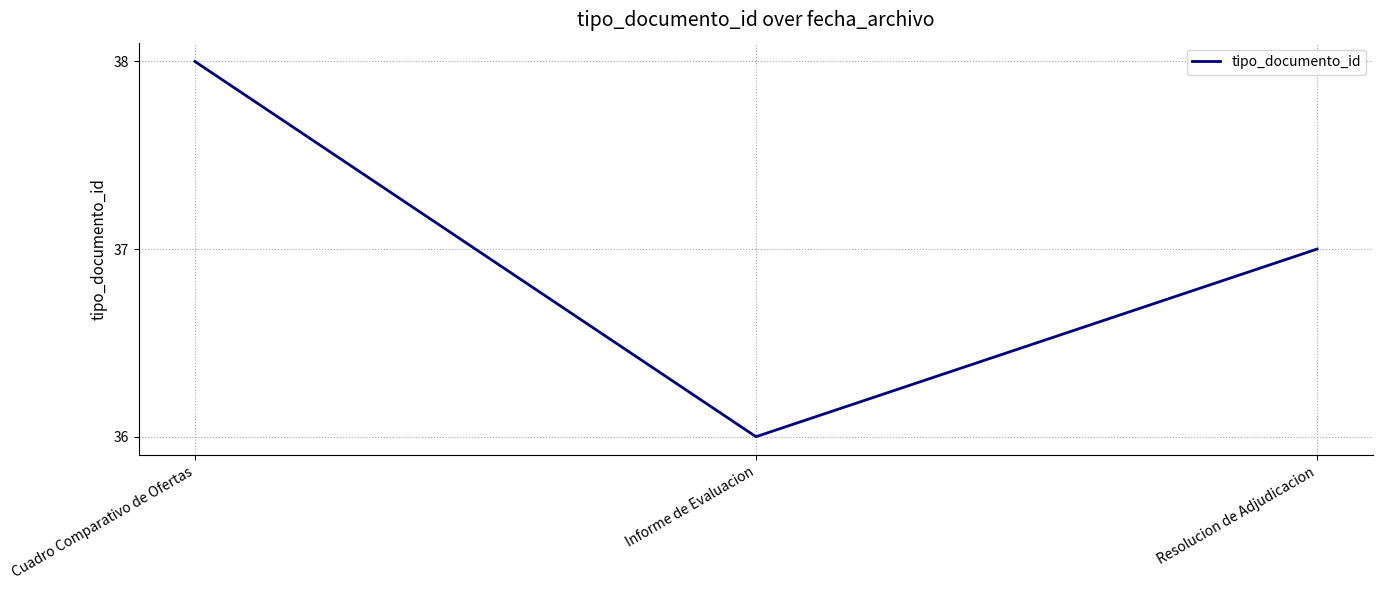

What position from the left is Resolucion de Adjudicacion?

3